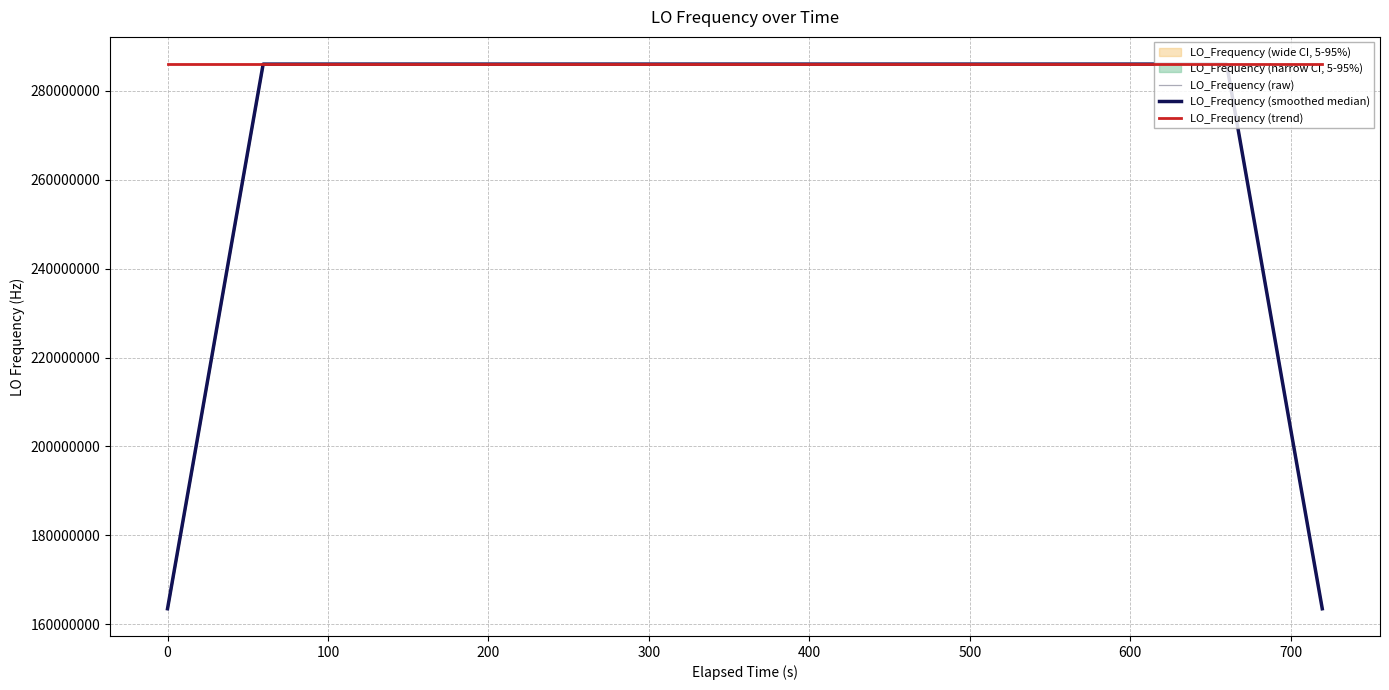

What is the lowest value of the LO_Frequency (trend) series?

286046970.1